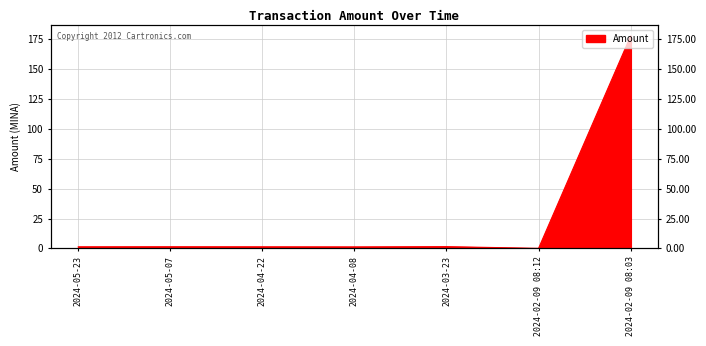

What is the sum of the values at 2024-05-23 and 2024-02-09 08:03?

179.1